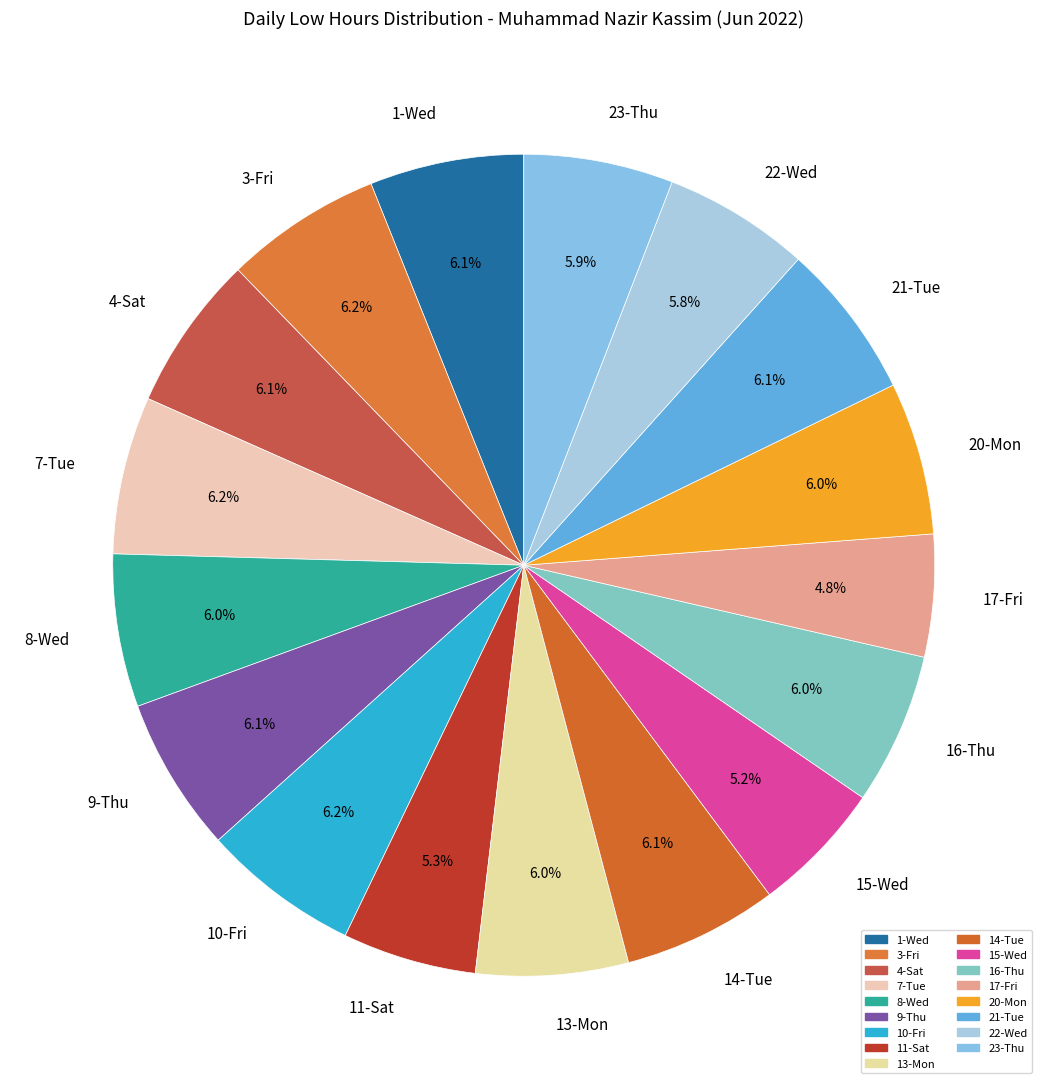

To the nearest percent, what percentage of the pie is 23-Thu?

6%